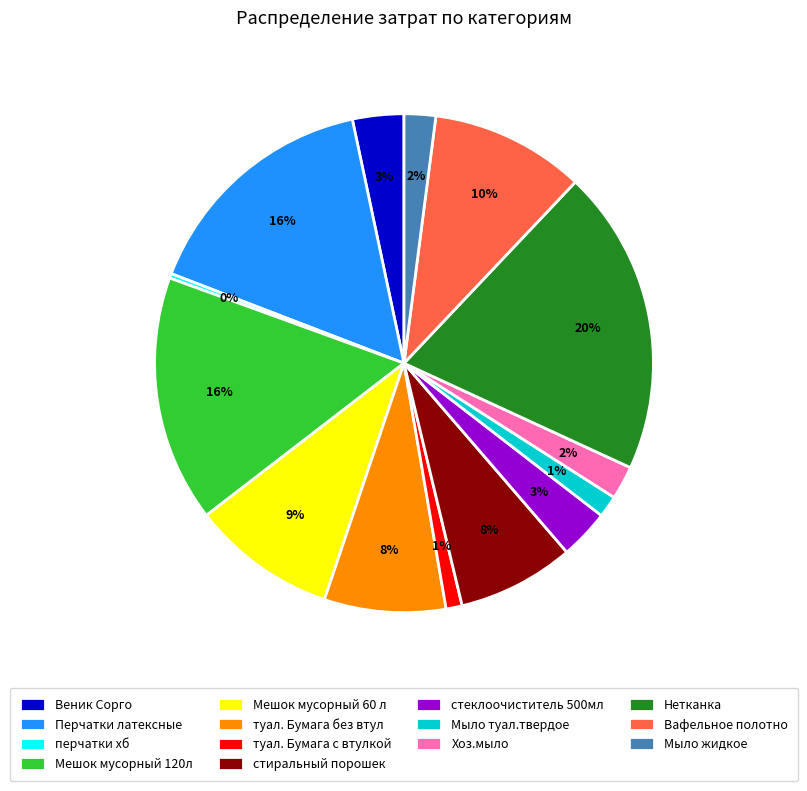

What is the largest slice in the pie chart?

Нетканка